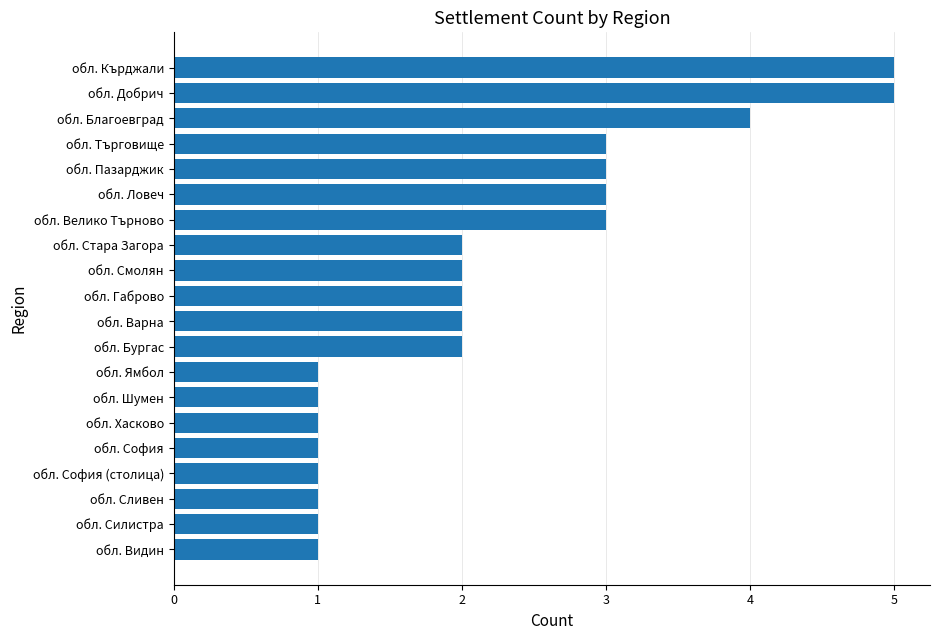

What is the minimum value shown in the chart?

1